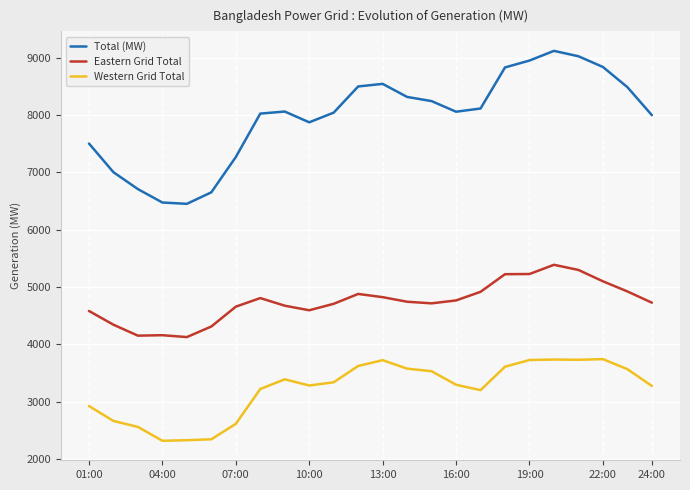

What is the greatest value displayed?

9122